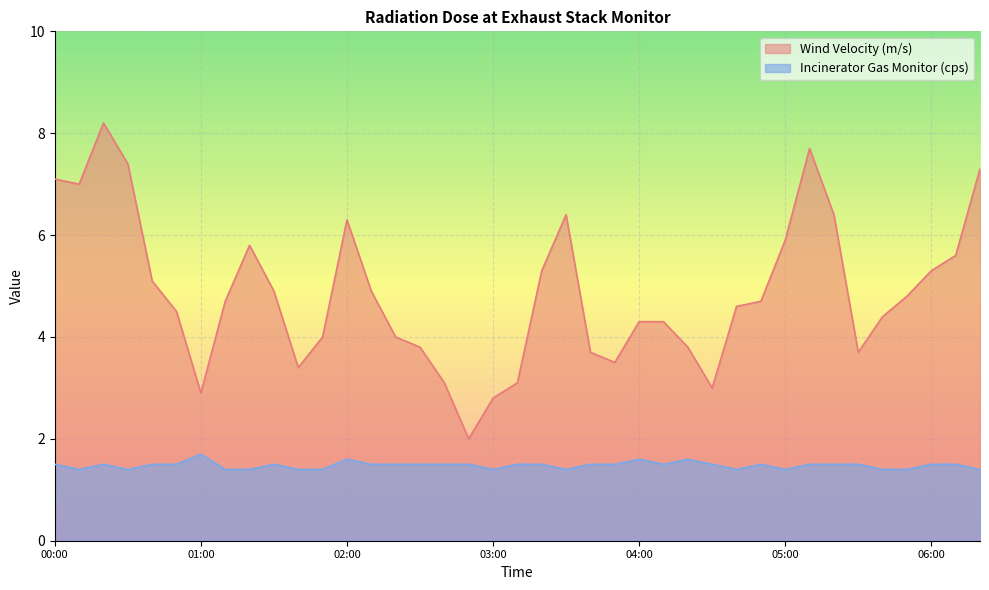

True or false: Incinerator Gas Monitor (cps) and Wind Velocity (m/s) intersect in this chart.

False